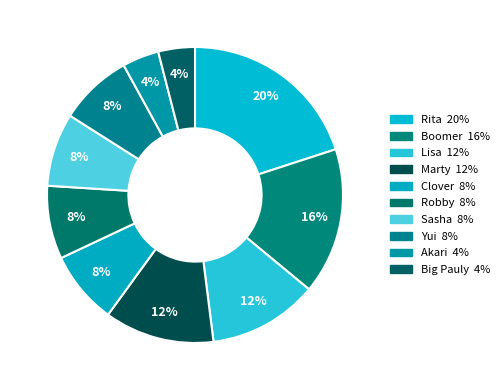

To the nearest percent, what is the combined percentage of Akari and Big Pauly?

8%